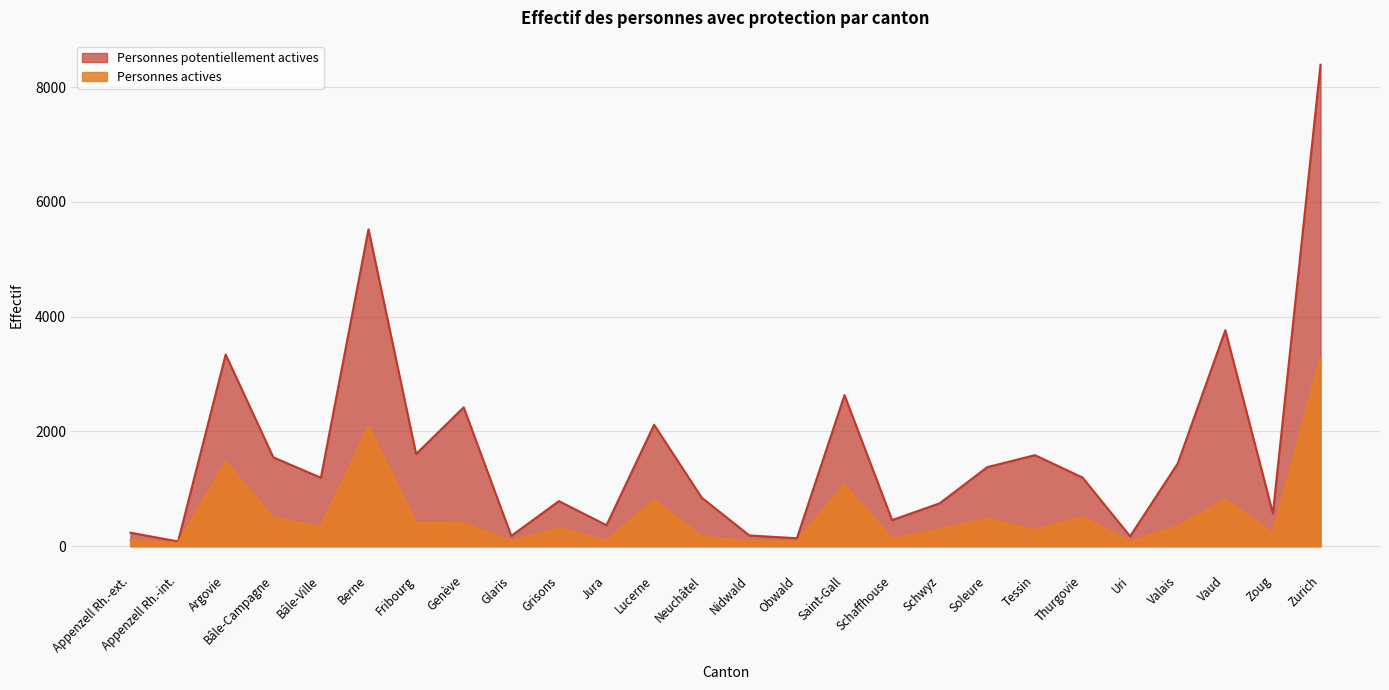

Which category has the lowest value across all series?

Appenzell Rh.-int.